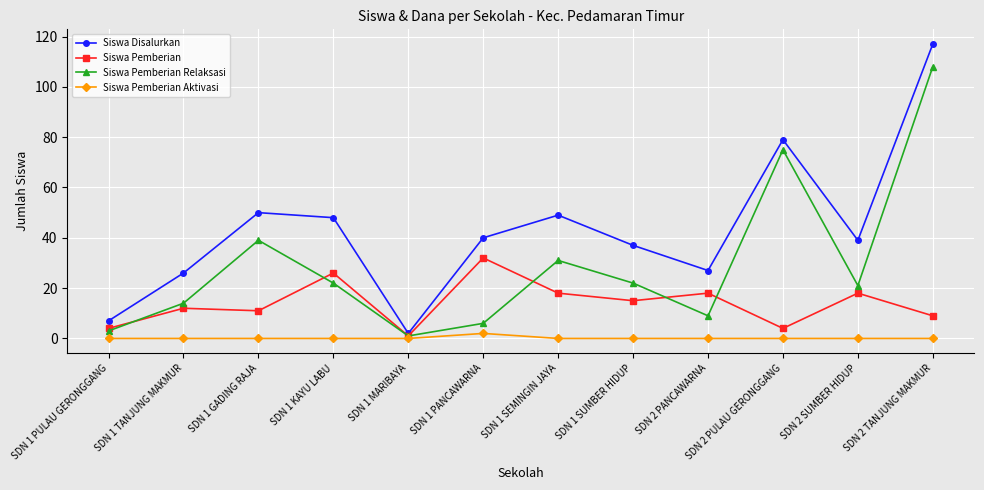

Rank the series at SDN 1 SUMBER HIDUP from highest to lowest value.

Siswa Disalurkan, Siswa Pemberian Relaksasi, Siswa Pemberian, Siswa Pemberian Aktivasi